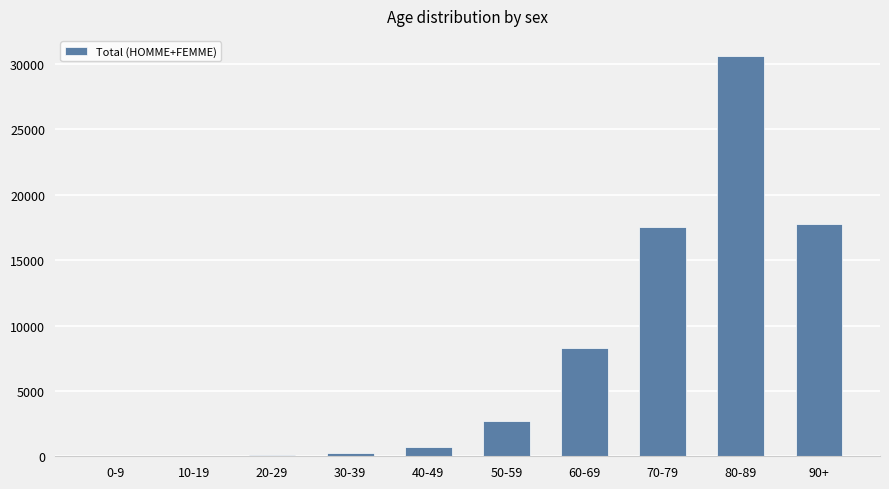

The value at 50-59 is 2688. True or false?

True